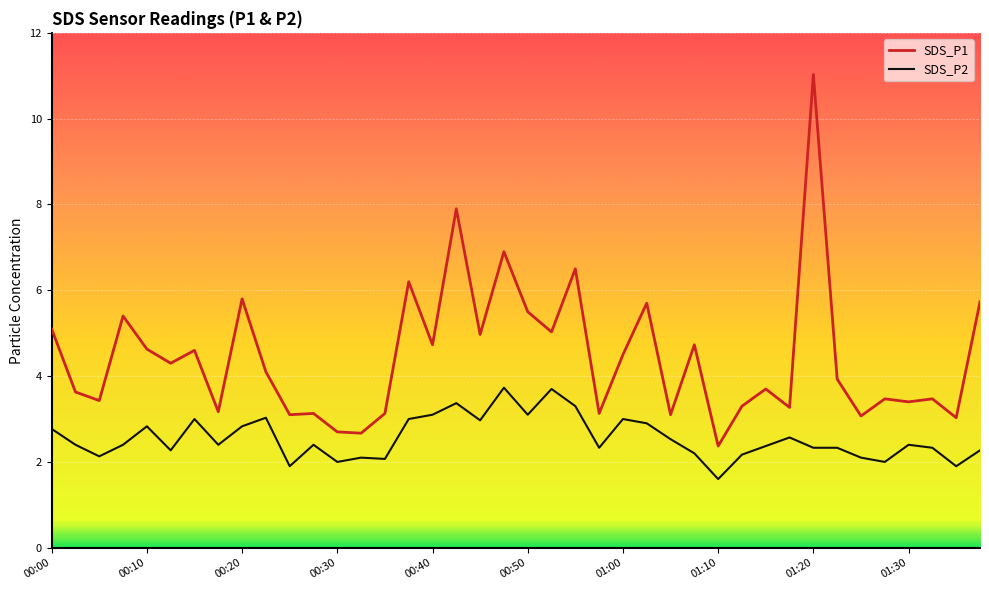

Which series has the largest range (max minus min)?

SDS_P1